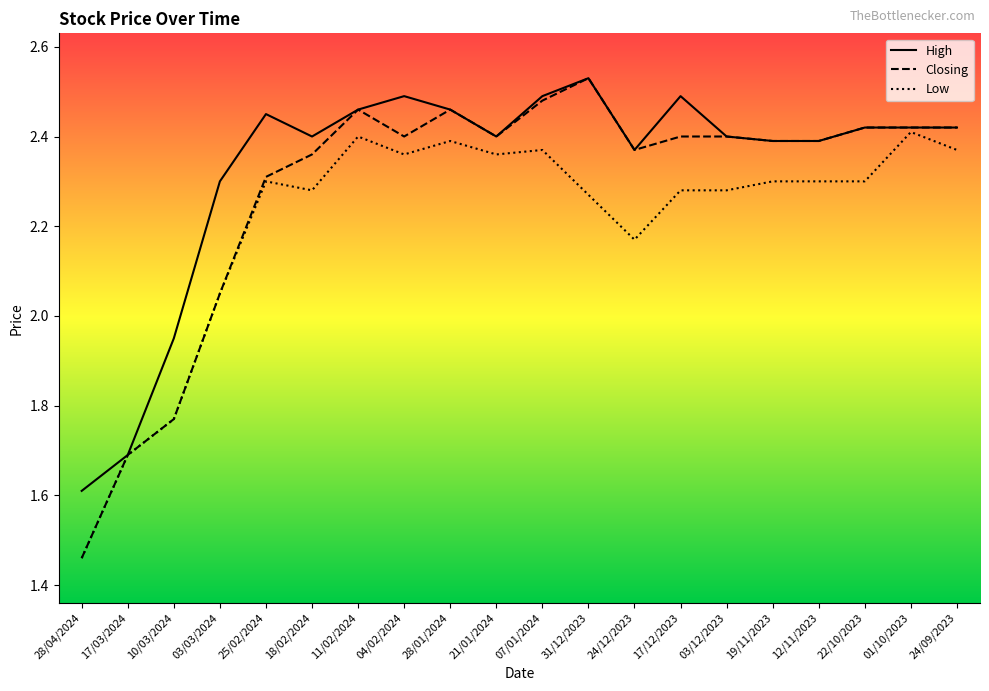

List the series in order of their overall mean, lowest first.

Low, Closing, High